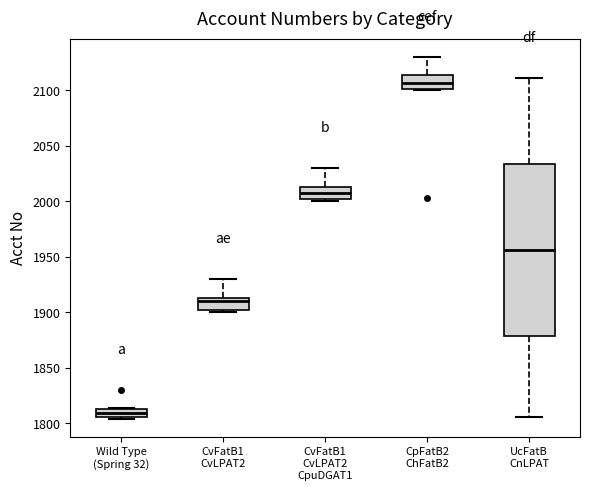

Reading left to right, transcribe this box plot: for each box, give where its median line is, the range the box spans, and where its two whiskers end, as read against the y-axis. The values are not printed on the chart, so give them approximately, as read against the axis.

Wild Type (Spring 32): median 1810, box 1805 to 1815, whiskers 1805 (just below the box's lower edge) to 1815
CvFatB1 CvLPAT2: median 1910, box 1900 to 1915, whiskers 1900 (just below the box's lower edge) to 1930
CvFatB1 CvLPAT2 CpuDGAT1: median 2005, box 2000 to 2015, whiskers 2000 (just below the box's lower edge) to 2030
CpFatB2 ChFatB2: median 2105, box 2100 to 2115, whiskers 2100 to 2130
UcFatB CnLPAT: median 1955, box 1880 to 2035, whiskers 1805 to 2110